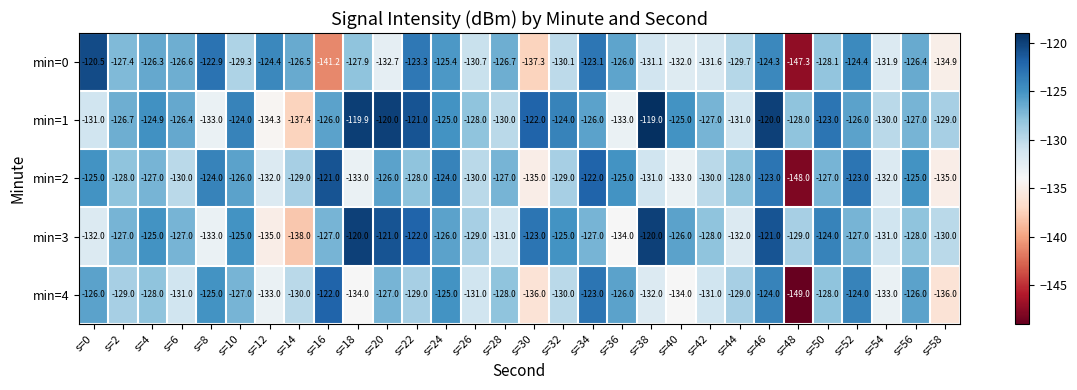

Between s=14 and s=24, which series saw the biggest shift?

min=1